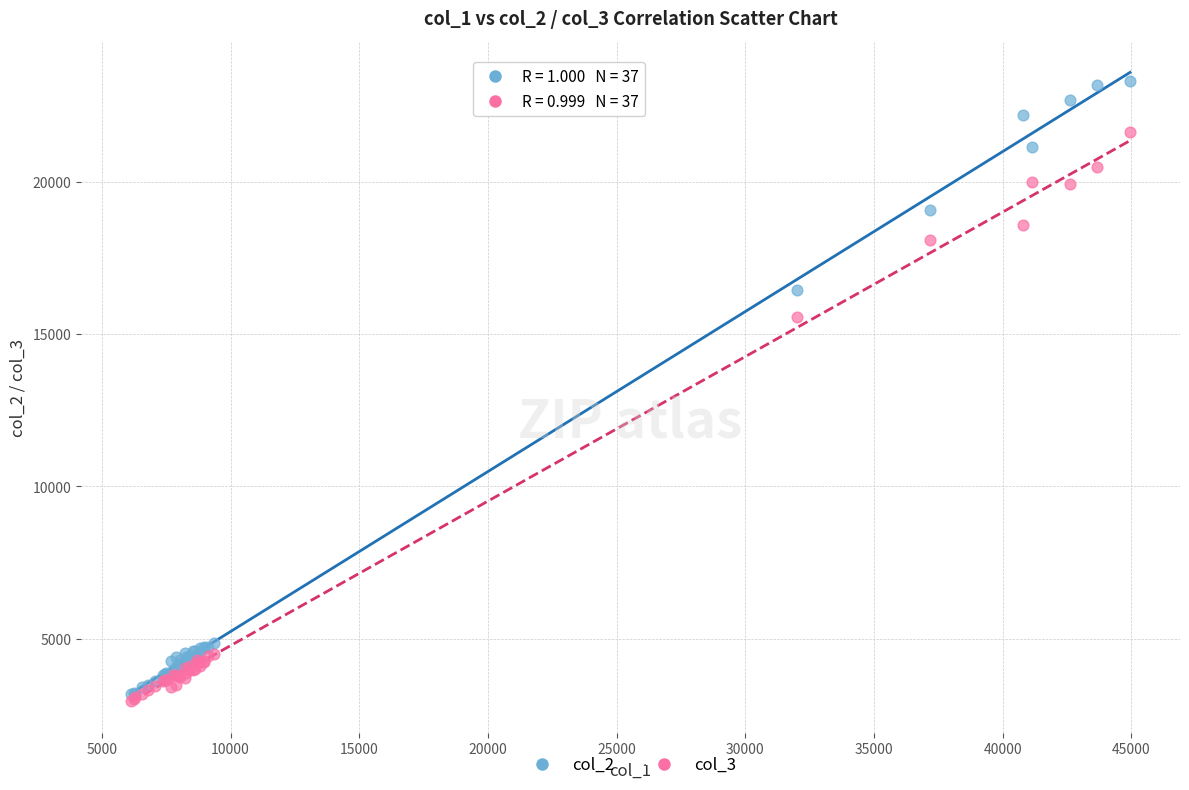

Across all series, what Y value is closest to 13146?

15553